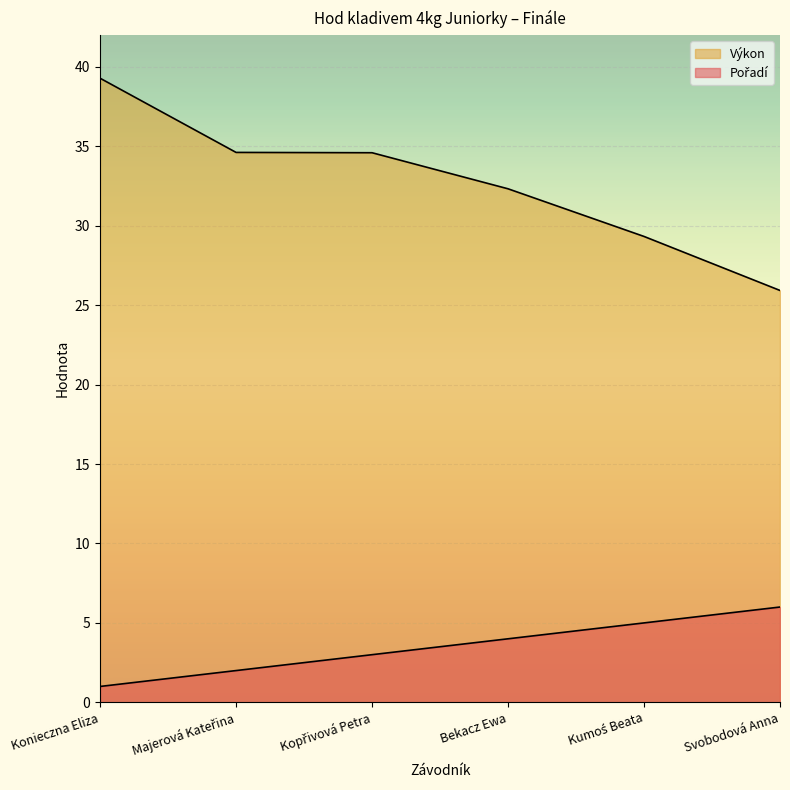

Reading right to left, list all the values displayed in this chart.

Pořadí: Svobodová Anna=6.0	Kumoś Beata=5.0	Bekacz Ewa=4.0	Kopřivová Petra=3.0	Majerová Kateřina=2.0	Konieczna Eliza=1.0
Výkon: Svobodová Anna=25.9	Kumoś Beata=29.3	Bekacz Ewa=32.3	Kopřivová Petra=34.6	Majerová Kateřina=34.6	Konieczna Eliza=39.3